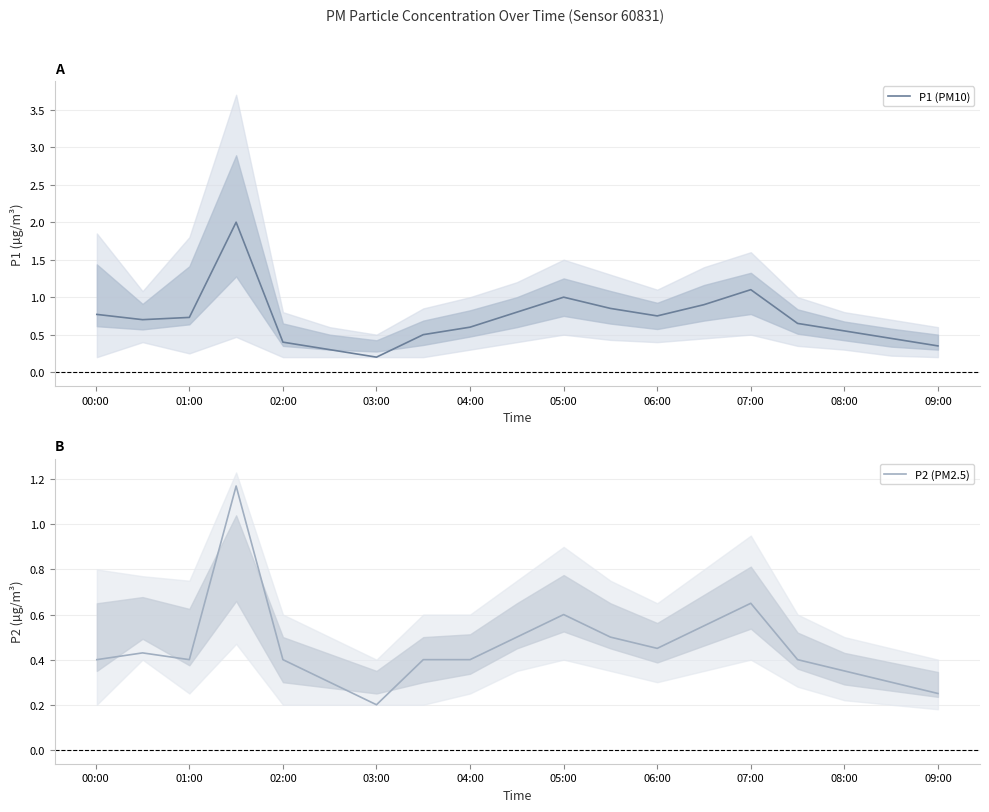

Which category has the lowest value in the P1 (PM10) series?

03:00